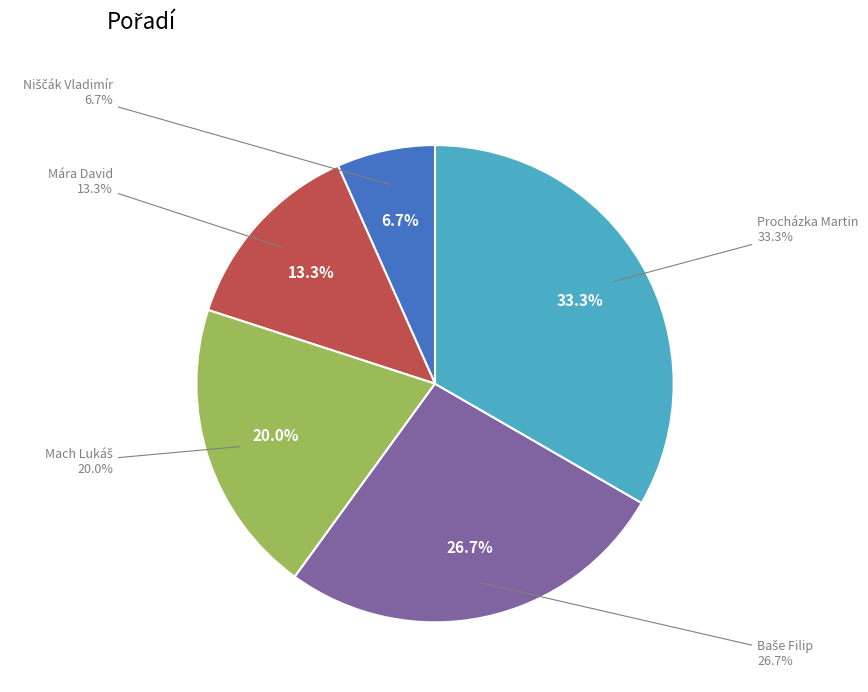

What is the largest slice in the pie chart?

Procházka Martin